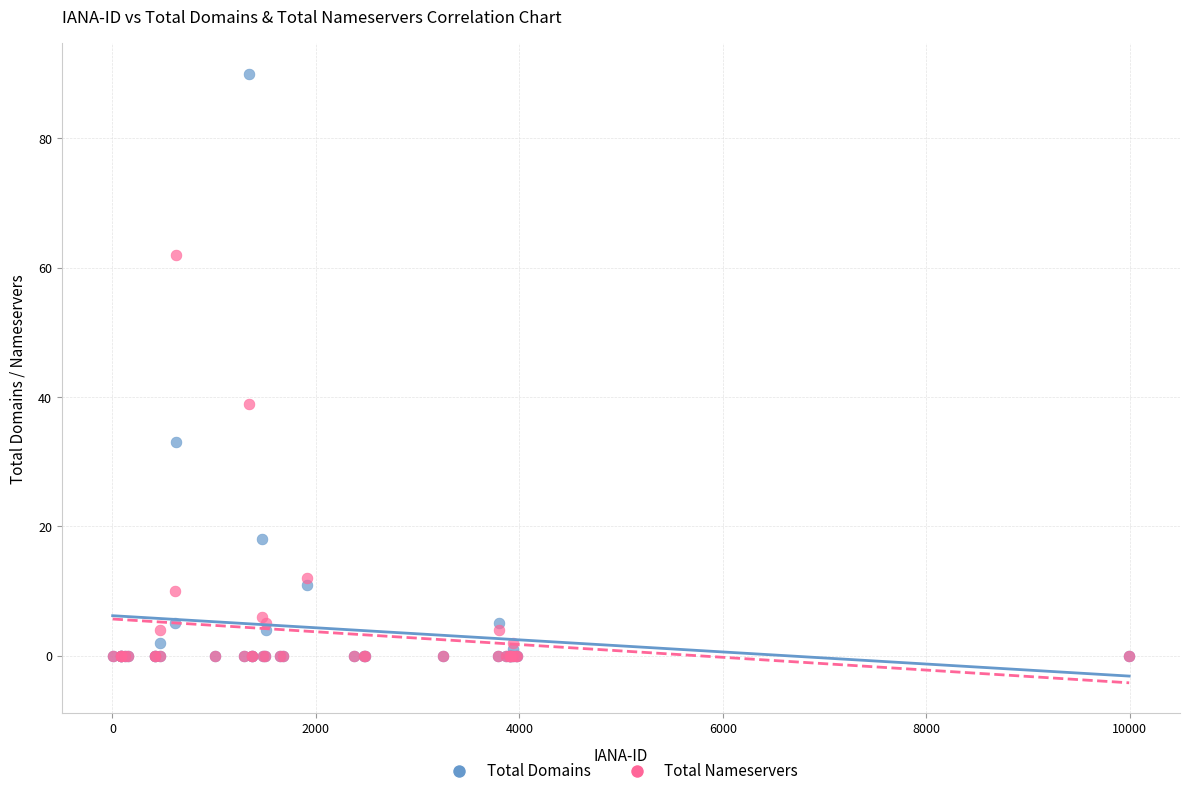

Which series contains the highest Y value?

Total Domains